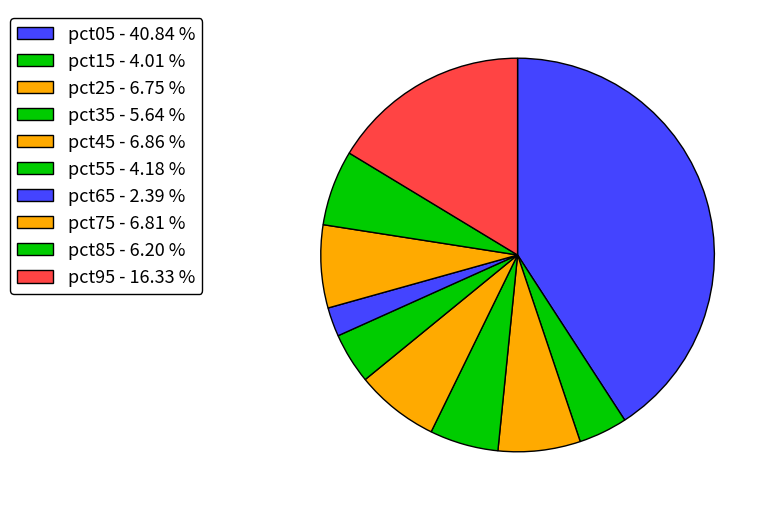

The pct85 slice represents 6% of the pie. True or false?

True